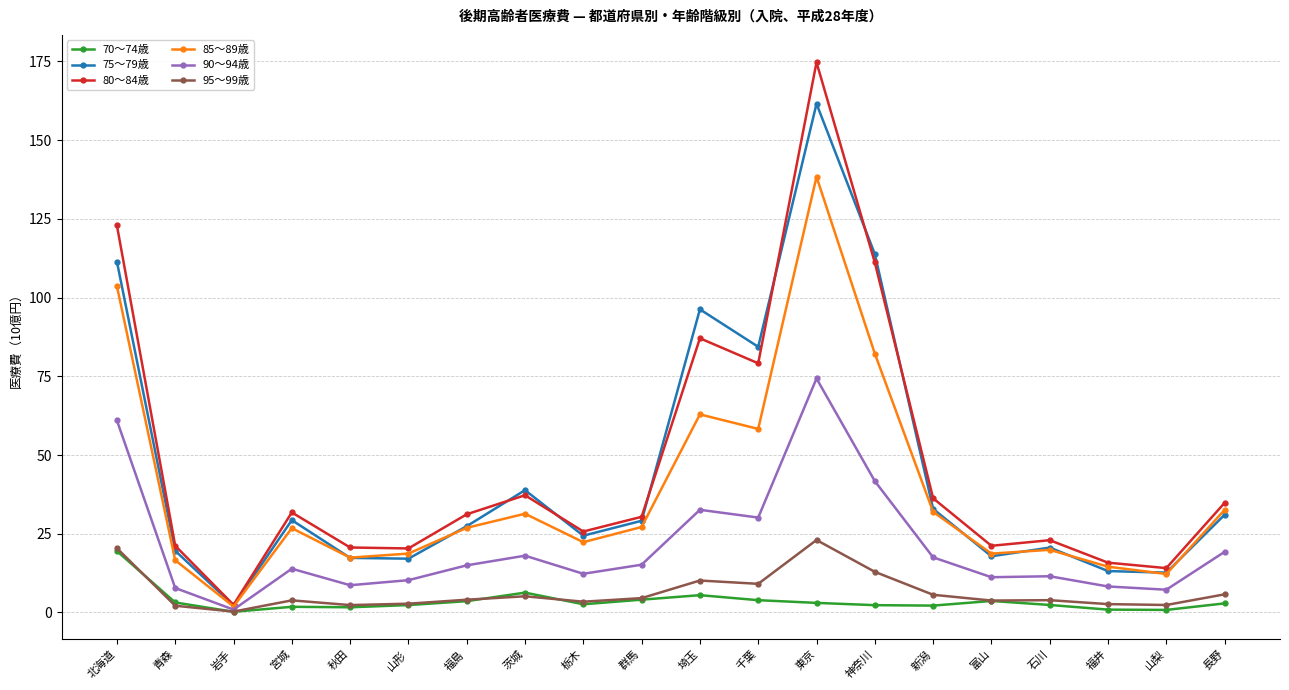

The value of 90～94歳 at 神奈川 is 25.0. True or false?

False